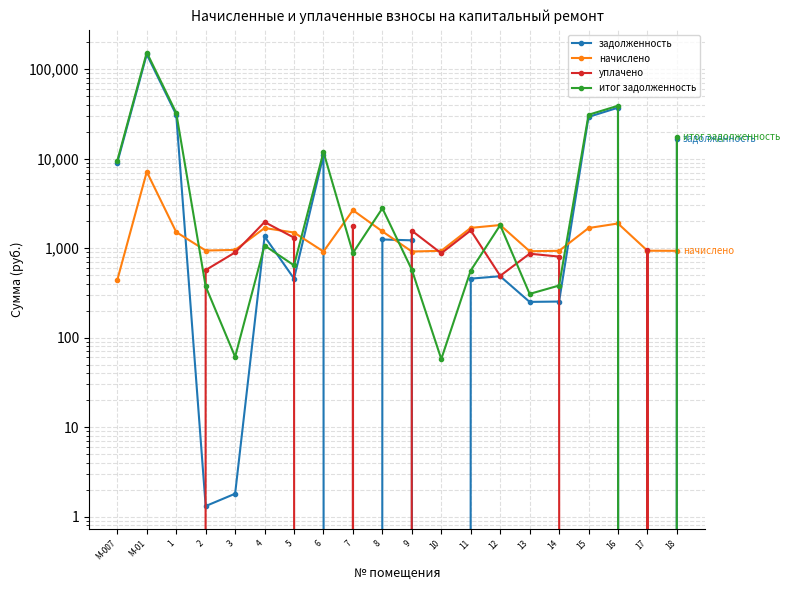

The уплачено series shows 438.8 at 3. True or false?

False